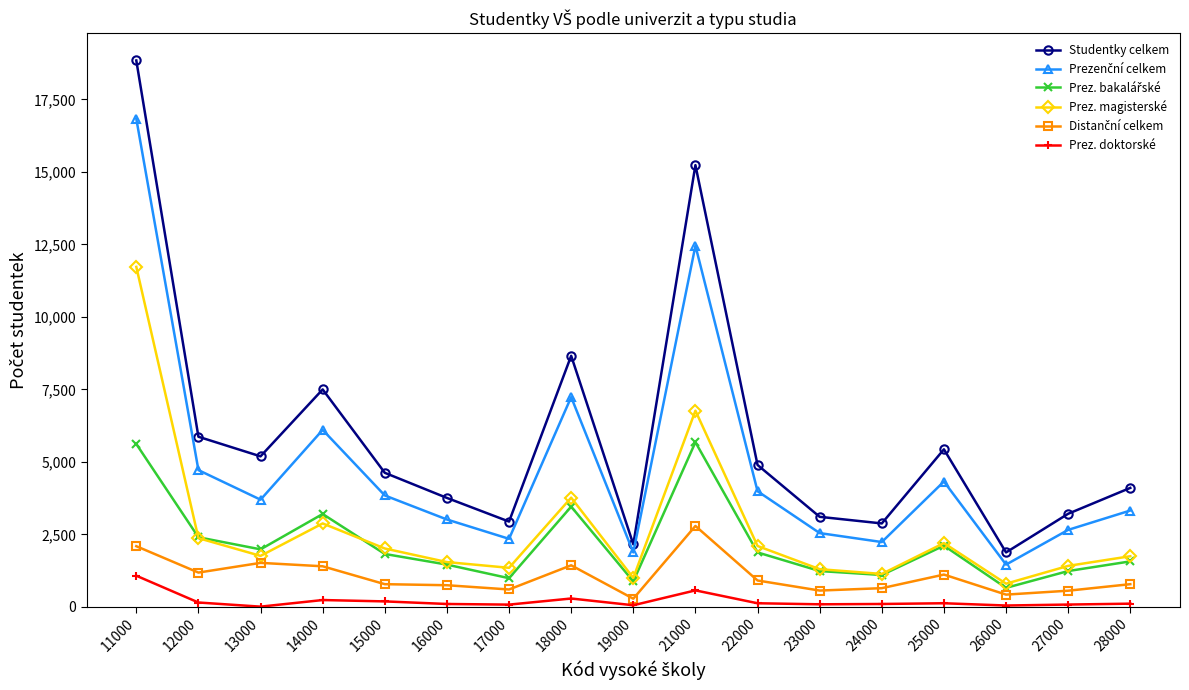

True or false: Prez. doktorské has more than 0 points higher than both neighbors.

True